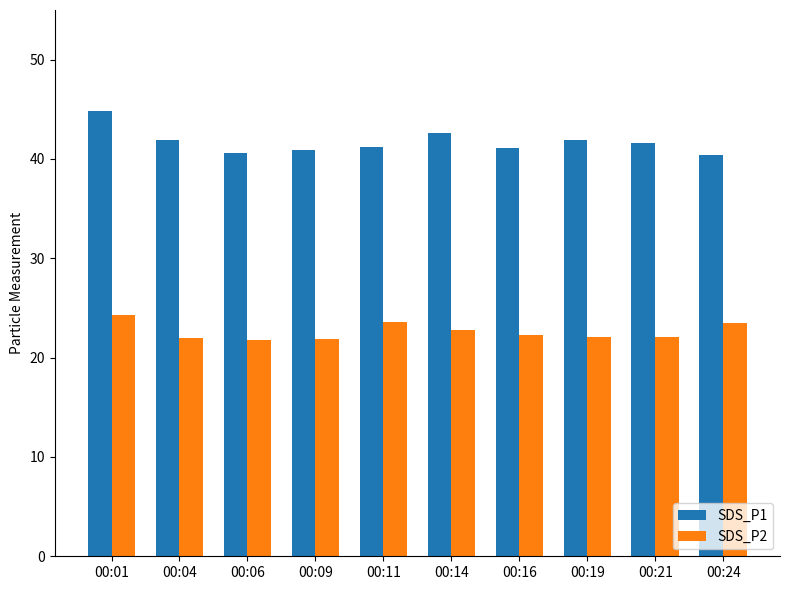

Rank the series by their average value, from highest to lowest.

SDS_P1, SDS_P2